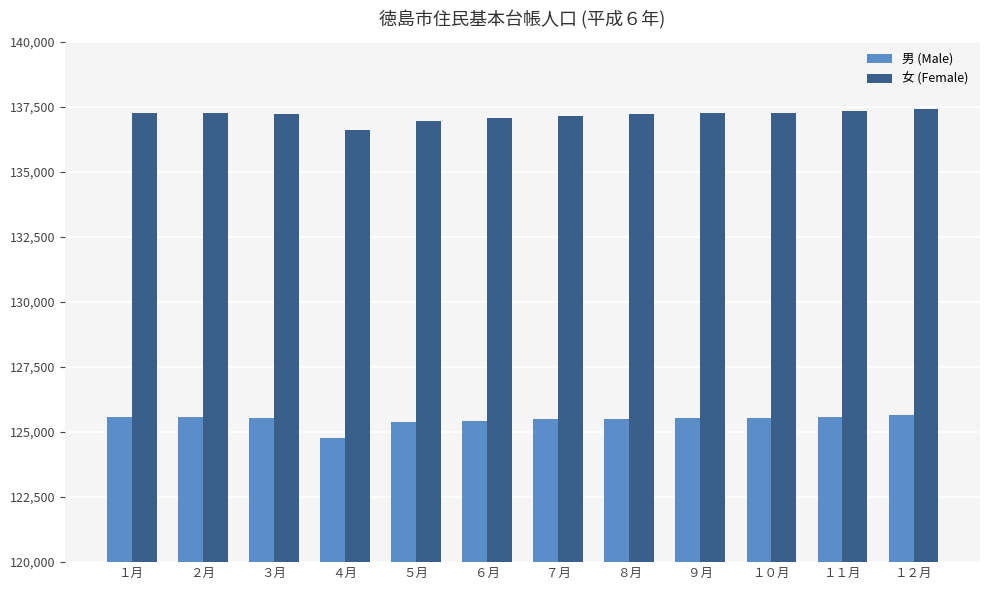

What is the difference between the highest and lowest values at ９月?

11711